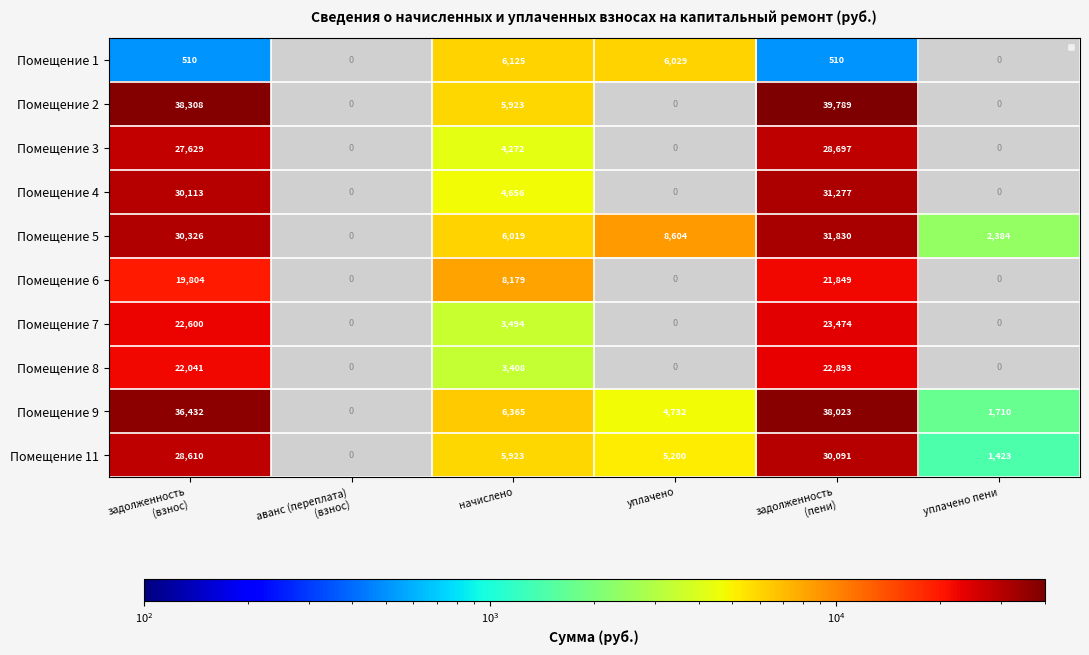

The value of Помещение 11 at уплачено is 5200. True or false?

True